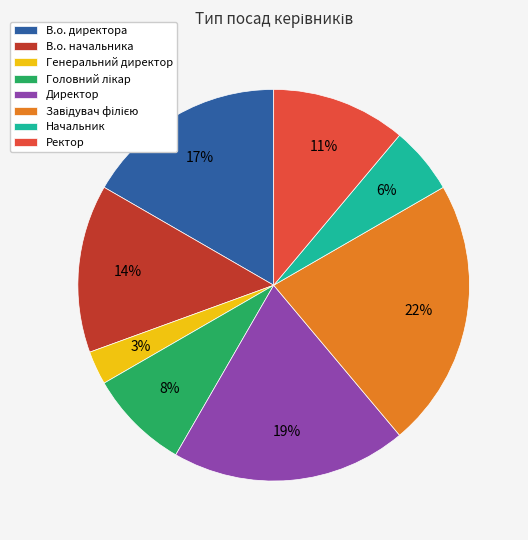

Count the number of slices in the pie.

8